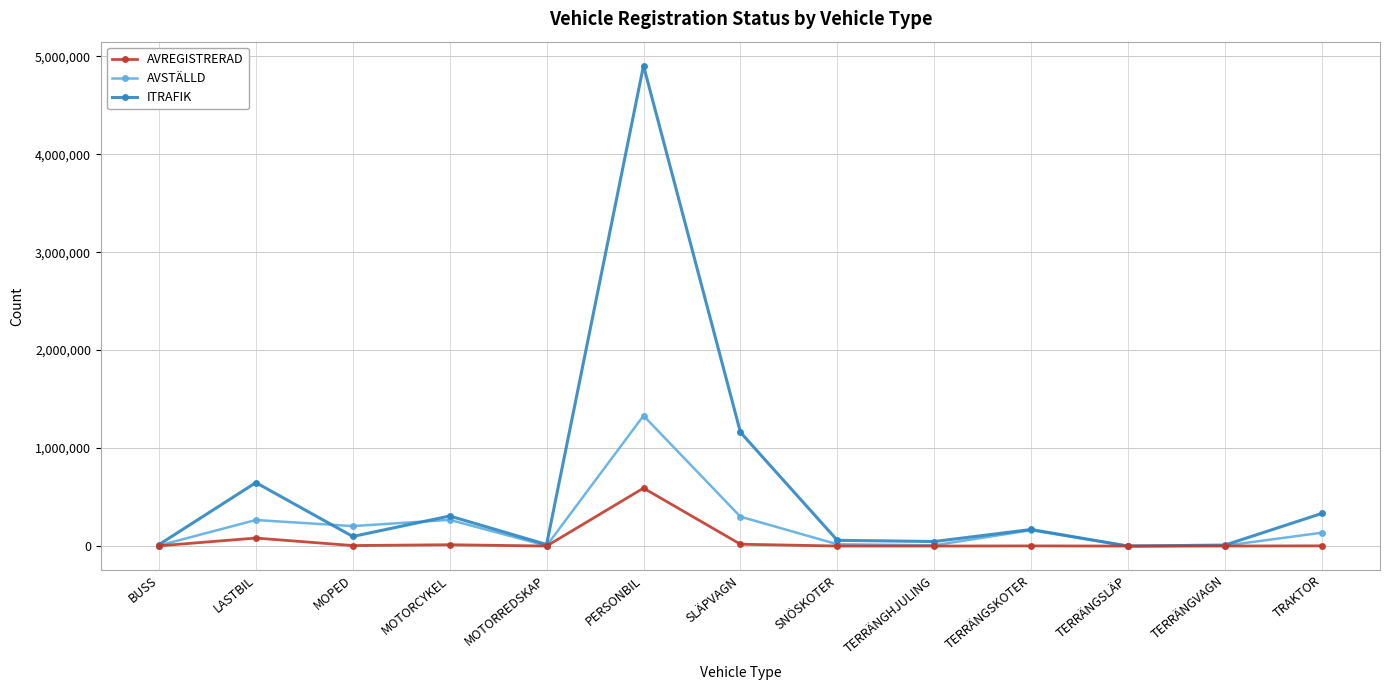

What is the sum of all ITRAFIK values?

7765037